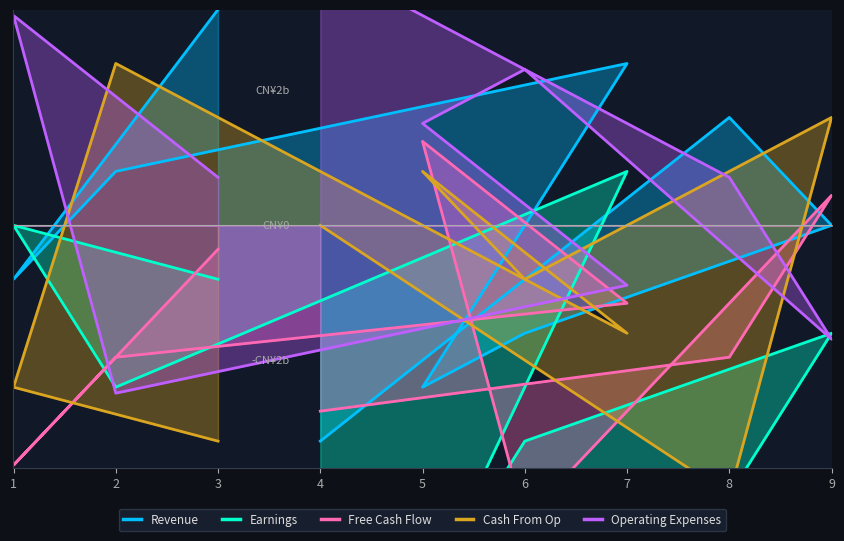

Reading left to right, extract all data points from this chart.

Revenue: -4.0	2.0	0.0	-2.0	-3.0	3.0	1.0	-1.0	4.0
Earnings: -6.0	-5.0	-2.0	-4.0	-7.0	1.0	-3.0	0.0	-1.0
Free Cash Flow: -3.4	-2.4	0.6	-5.4	1.6	-1.4	-2.4	-4.4	-0.4
Cash From Op: 0.0	-5.0	2.0	-1.0	1.0	-2.0	3.0	-3.0	-4.0
Operating Expenses: 4.9	0.9	-2.1	2.9	1.9	-1.1	-3.1	3.9	0.9